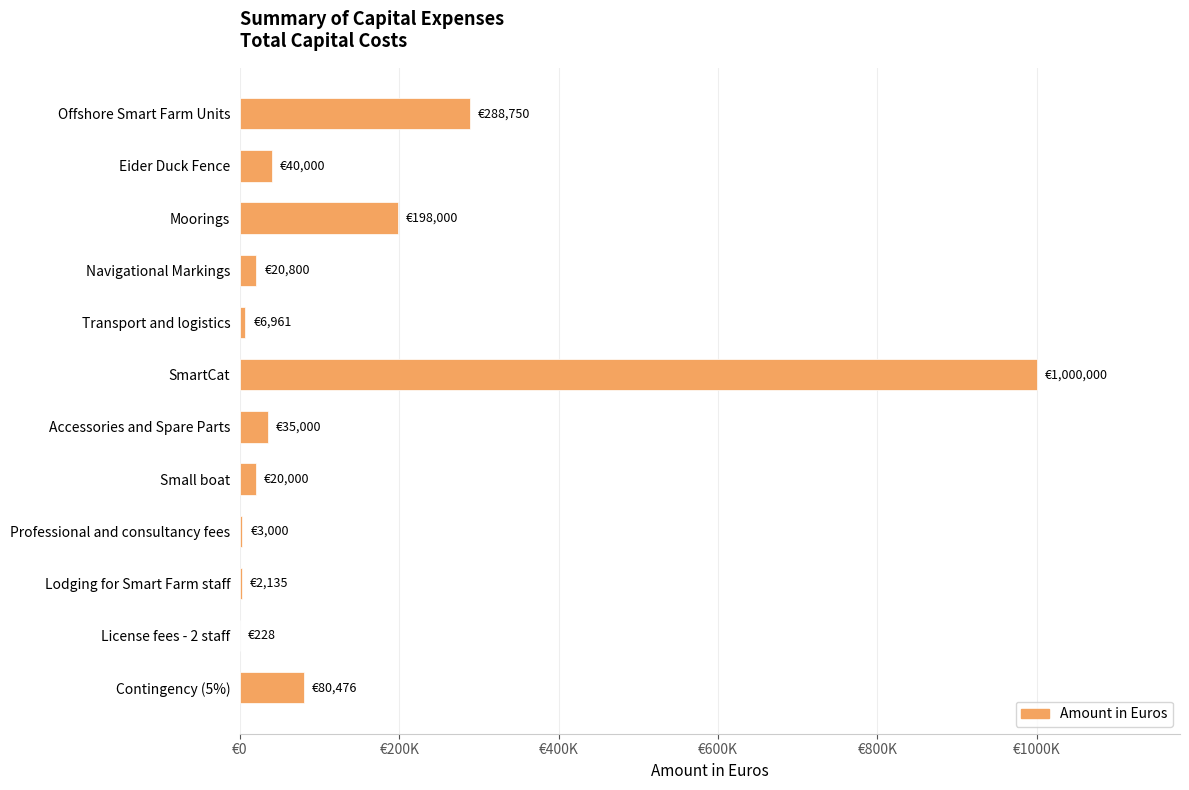

Are the bars horizontal?

Yes